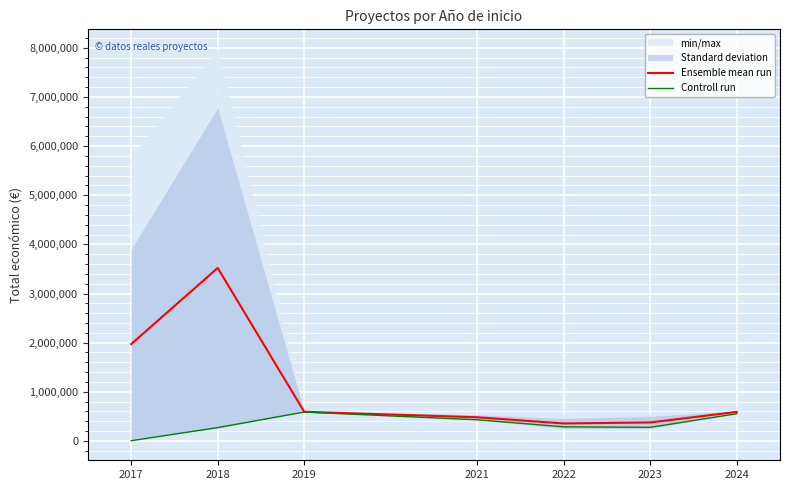

At how many categories does at least one series exceed 3445199?

1